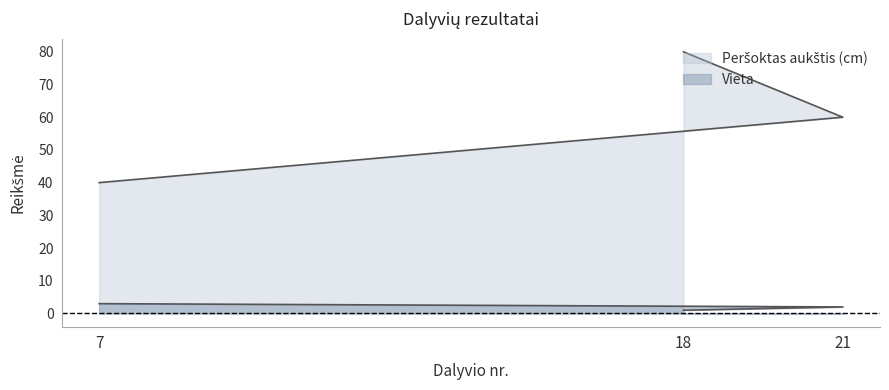

Rank the series at 21 from lowest to highest value.

Vieta, Peršoktas aukštis (cm)